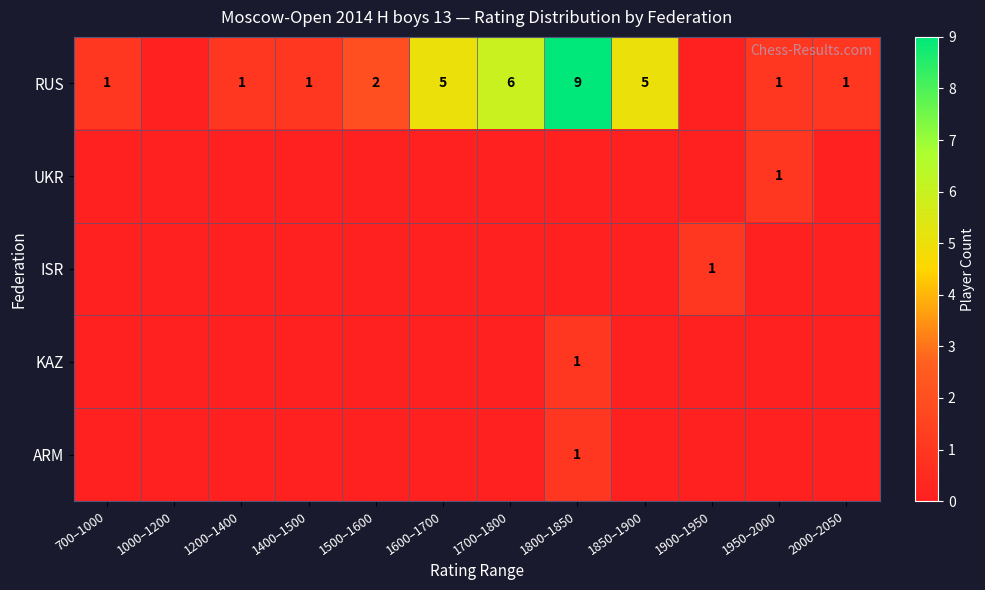

The RUS series shows 1 at 1950–2000. True or false?

True